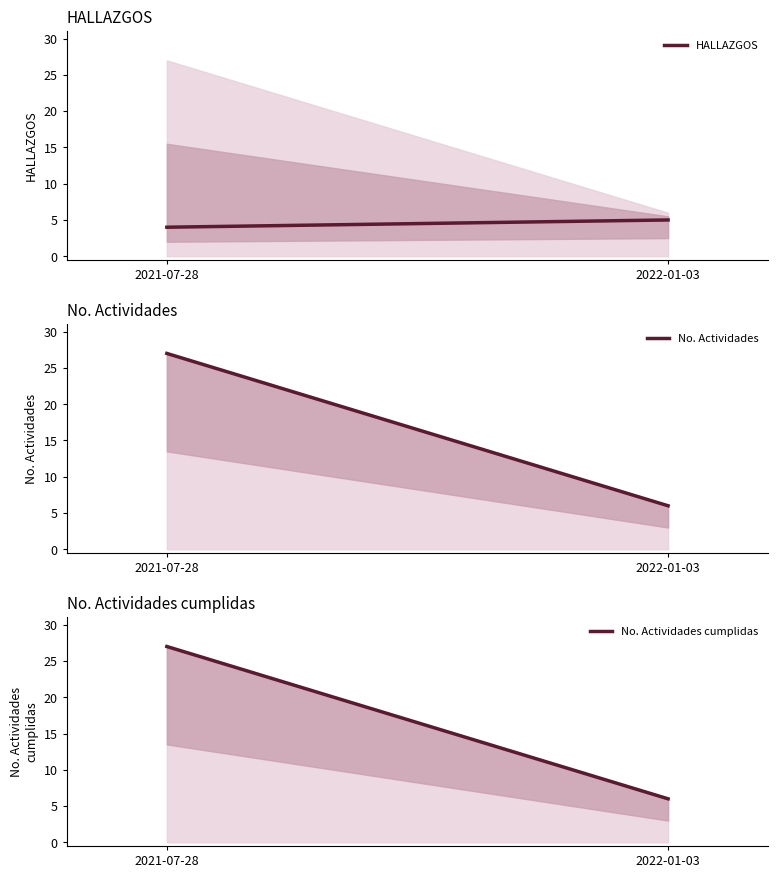

What is the sum of the HALLAZGOS values at 2022-01-03 and 2021-07-28?

9